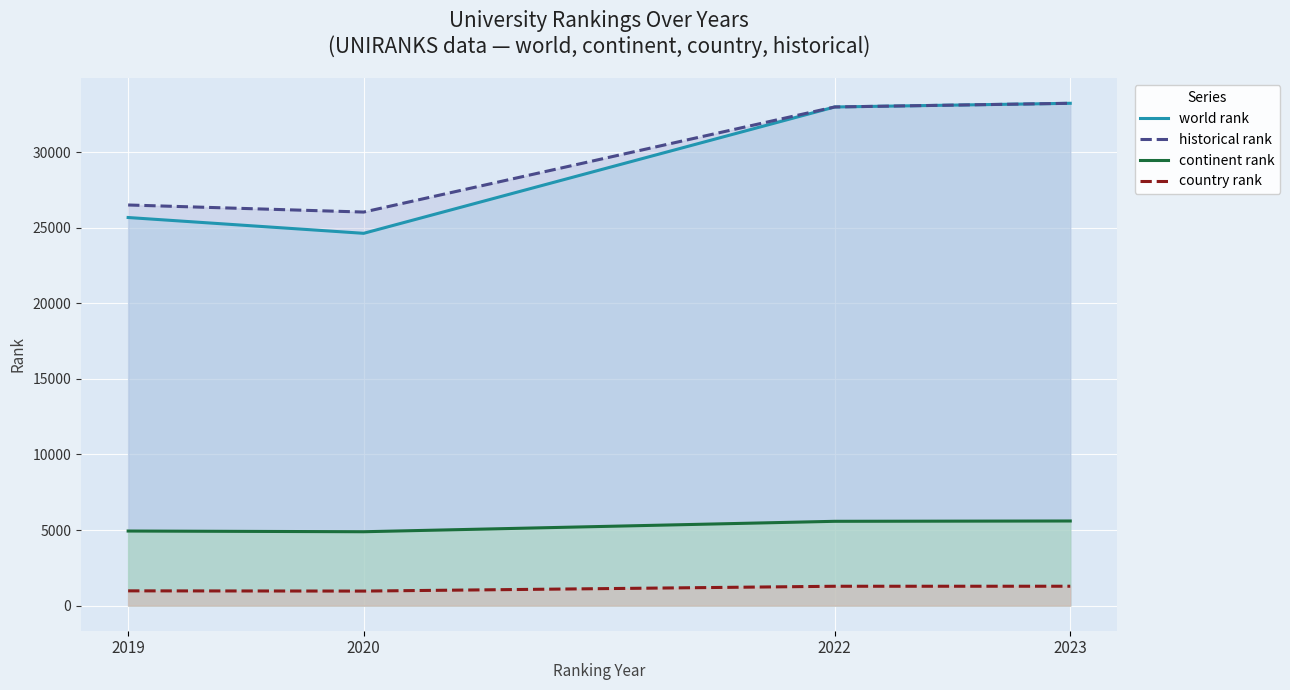

What is the value of the world rank point at the 1st from the left?

25675.0